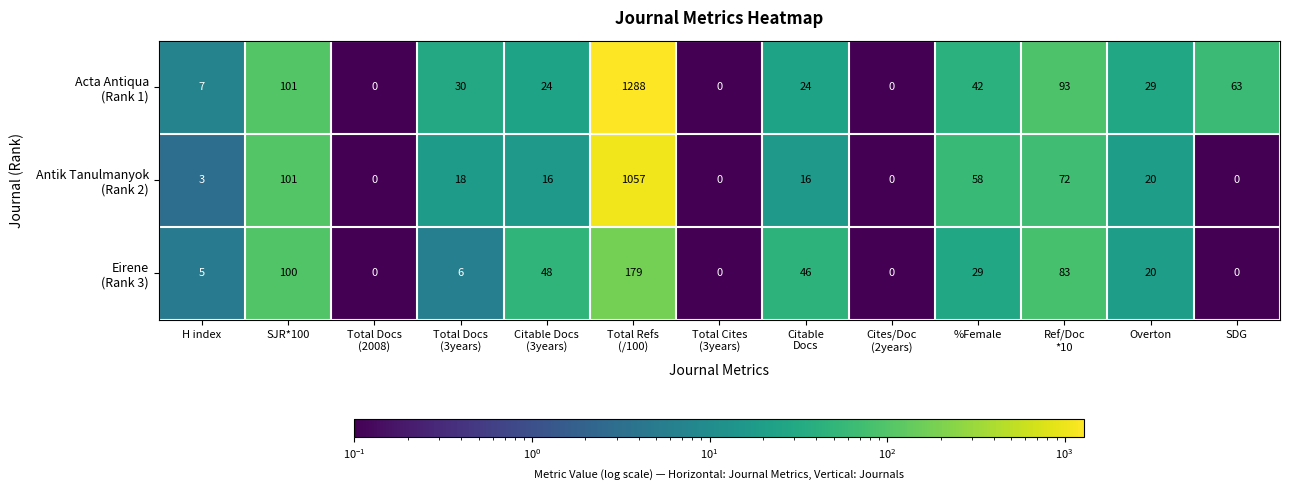

What is the spread (max minus min) of values at %Female?

29